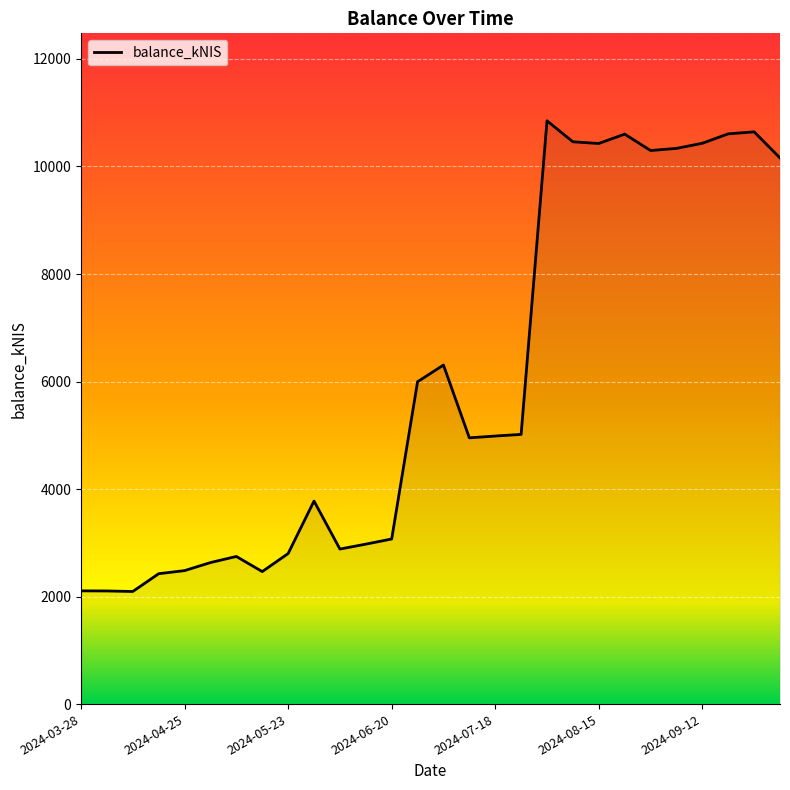

What is the difference between the maximum and minimum values?

8755.0